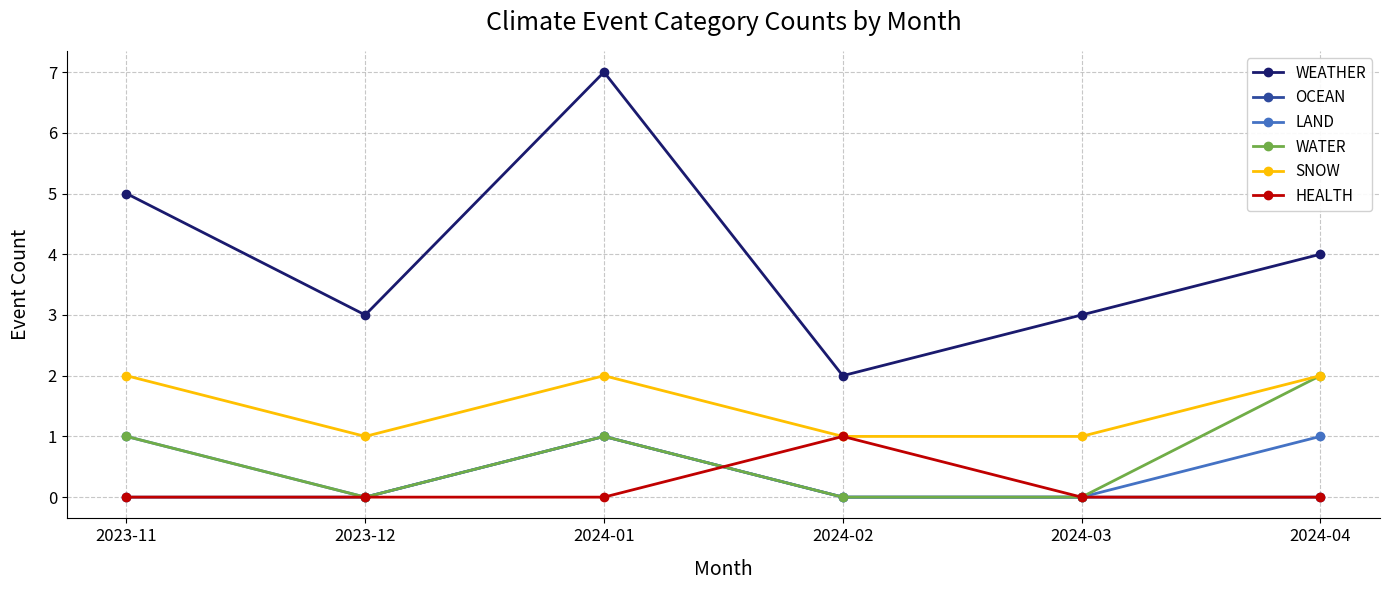

What are all the series names shown in the legend?

WEATHER, OCEAN, LAND, WATER, SNOW, HEALTH